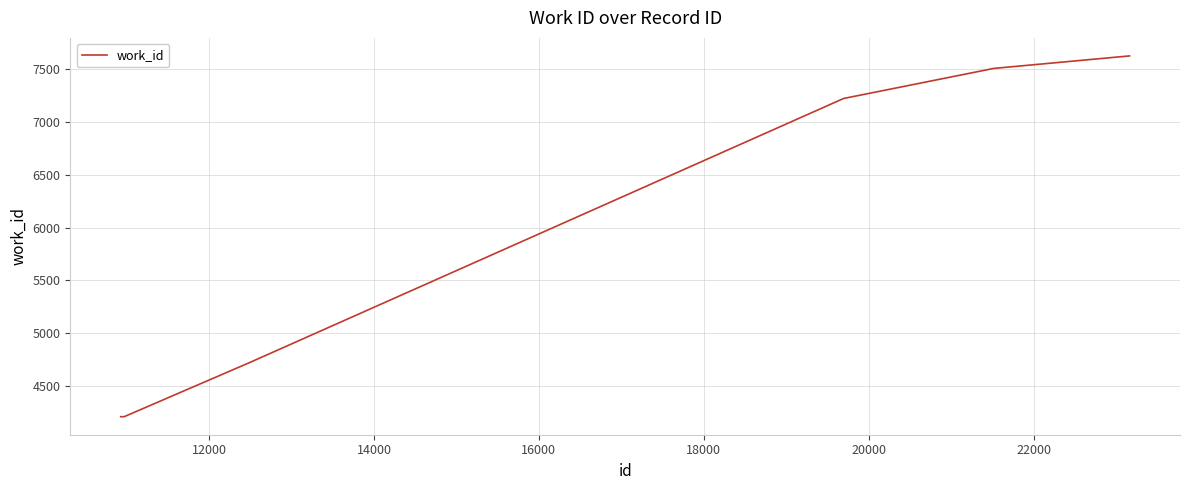

What is the smallest value displayed?

4209